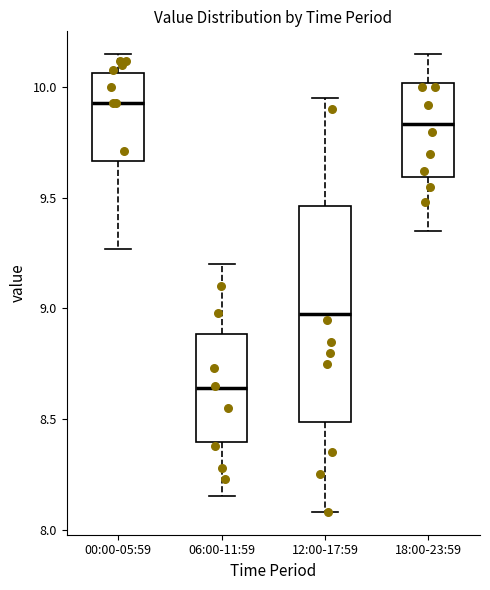

Where does the lower whisker of the box for 06:00-11:59 end on the y-axis? The values are not printed on the chart, so give them approximately, as read against the axis.

8.15